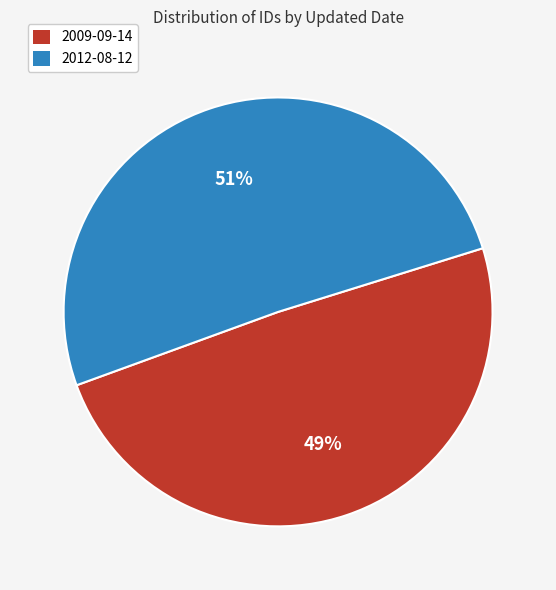

How many segments does this pie chart have?

2